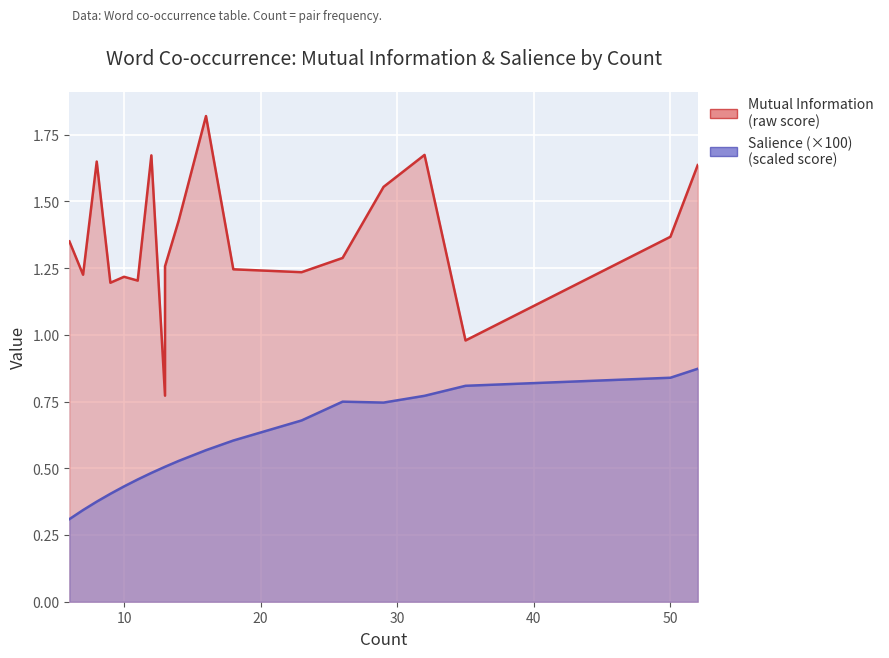

Which series has the widest spread of values?

Mutual Information